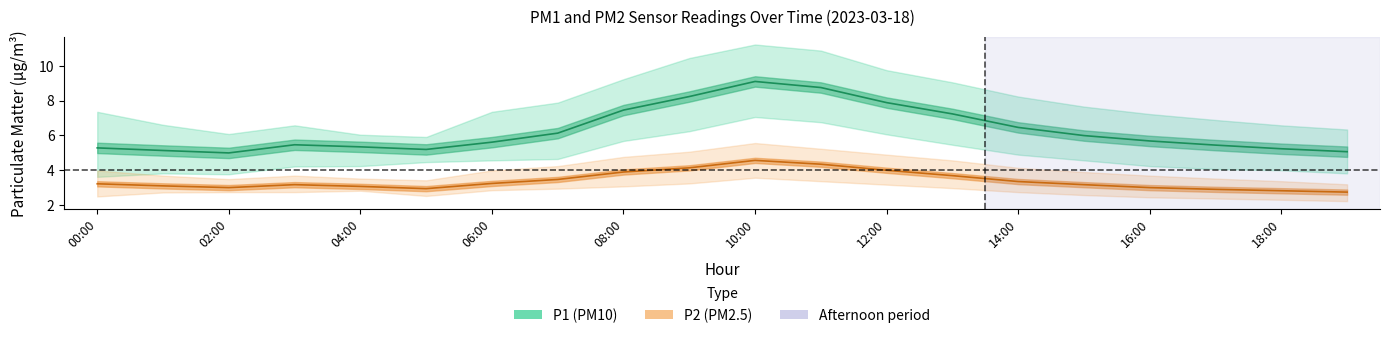

How many interior local valleys does the P1 series have?

2